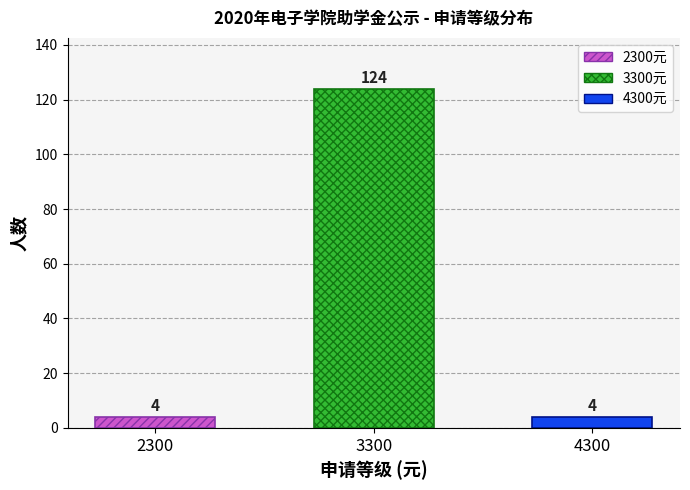

What is the value of the 3rd bar from the left?

4